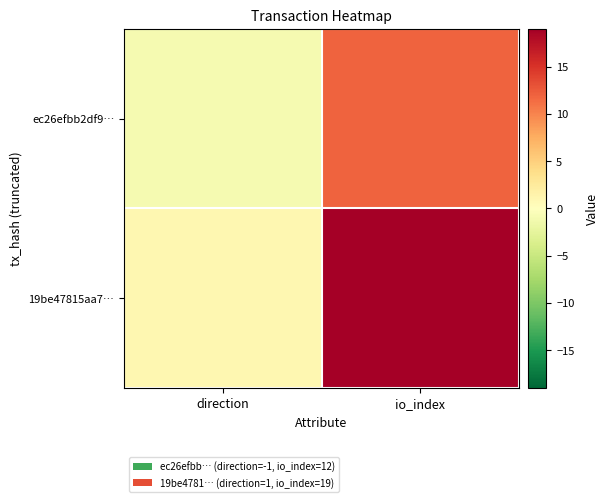

What is the minimum value shown in the chart?

-1